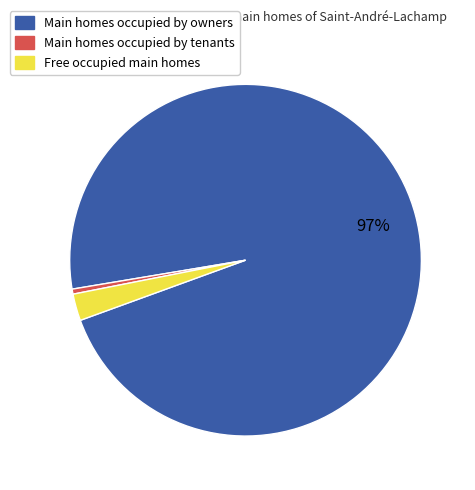

Is there a majority slice in this chart?

Yes